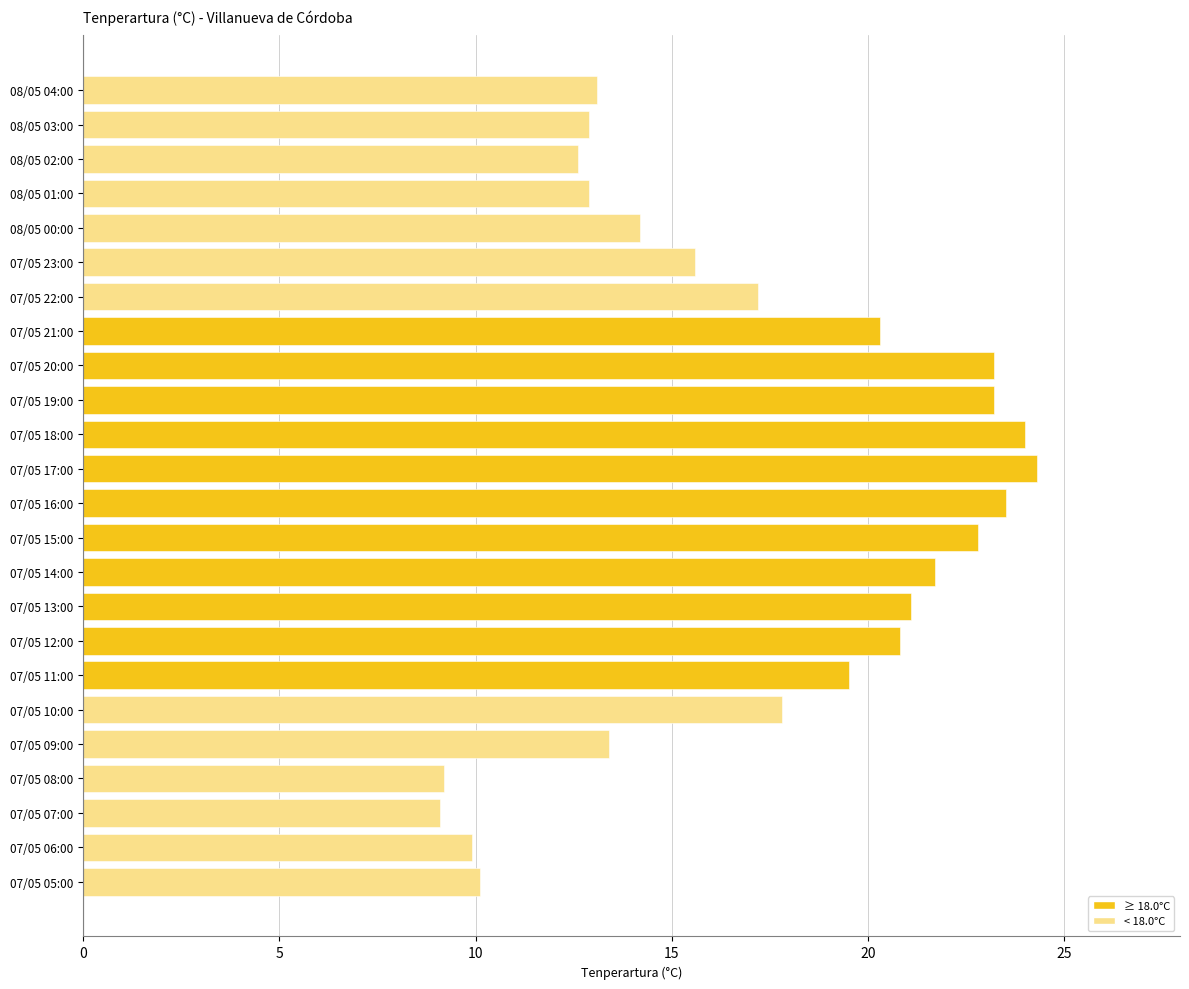

Is it true that the value at 07/05 20:00 is 35.2?

False